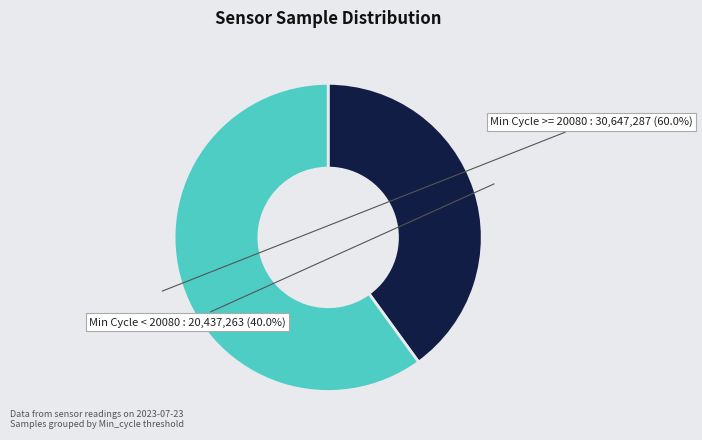

Is there any slice that represents more than half of the pie?

Yes